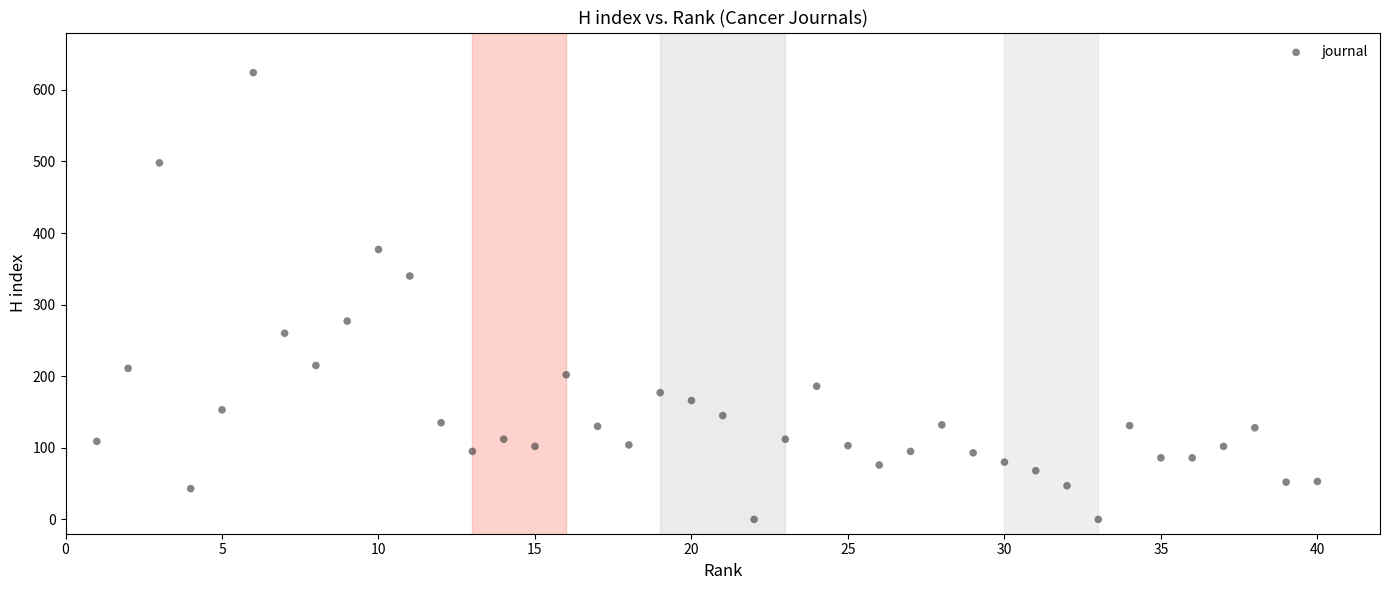

What Y value in the scatter plot is closest to 312?

340